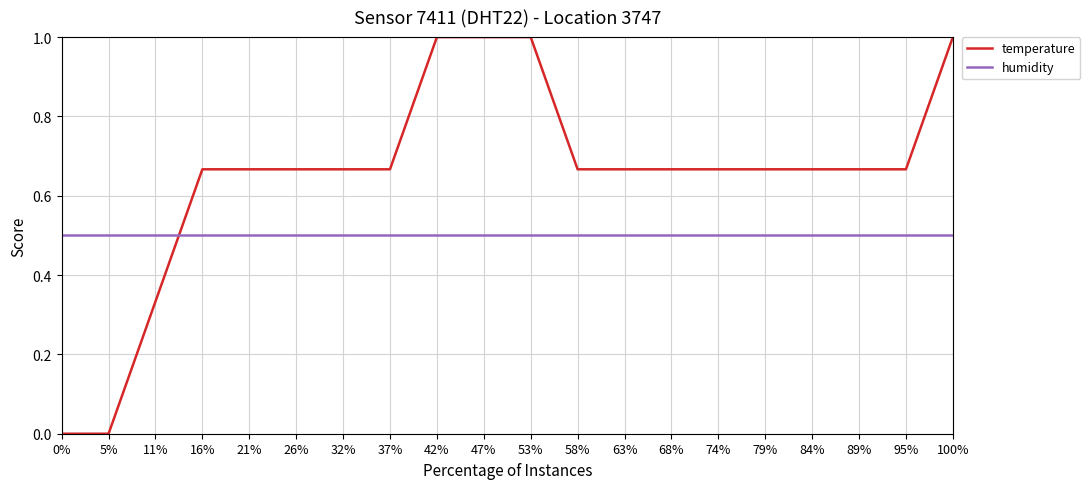

True or false: humidity has a value of 0.5 at 32%.

True